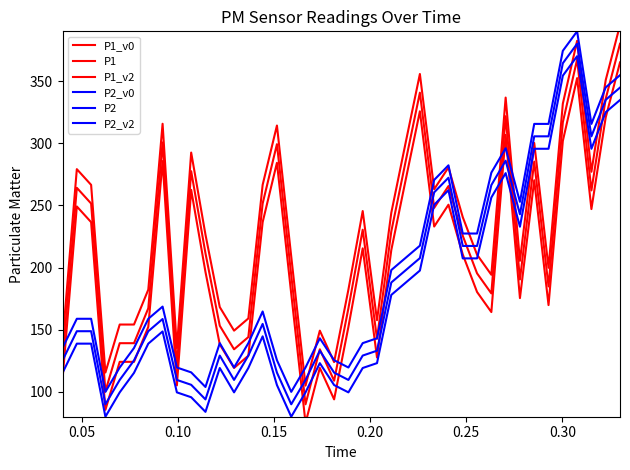

The value of P2_v2 at 27 is 492.0. True or false?

False